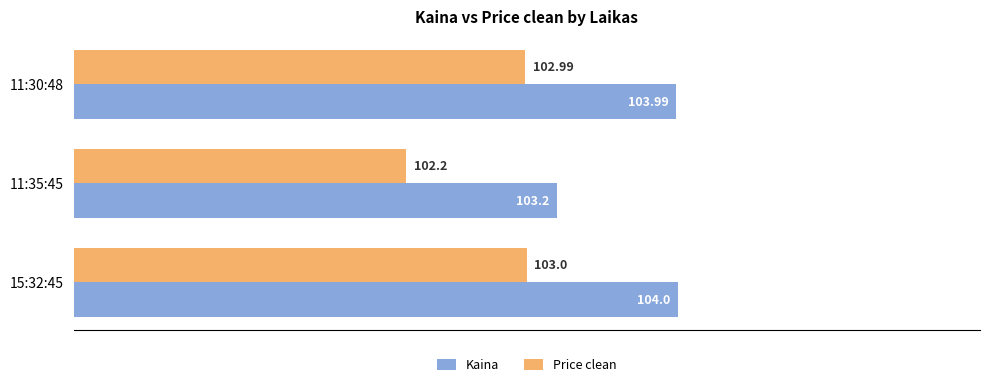

Where is Price clean nearest to the value 102?

11:35:45